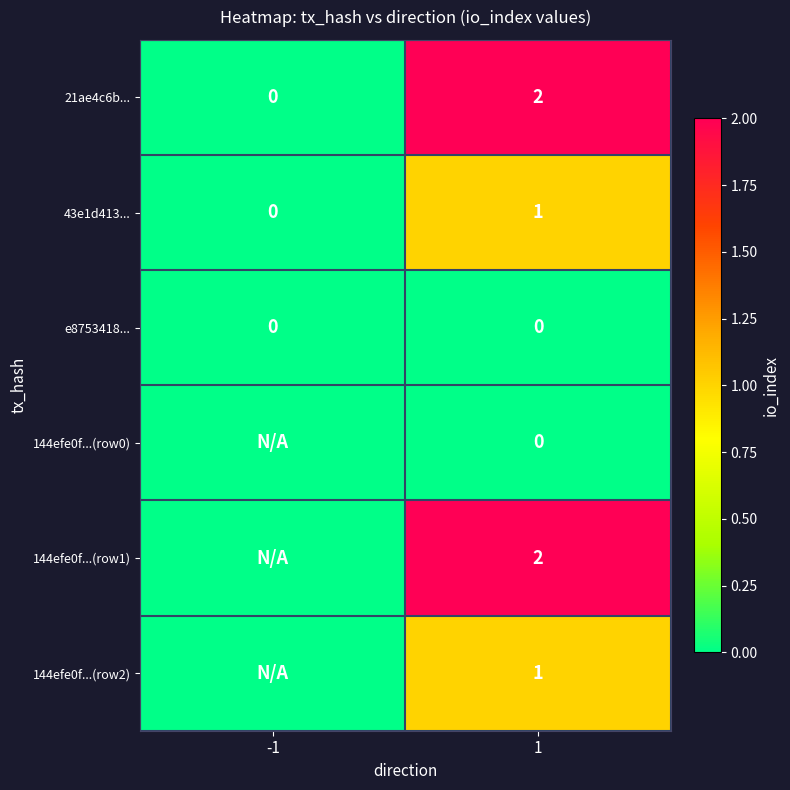

The value of 144efe0f...(row1) at 1 is 2.9. True or false?

False